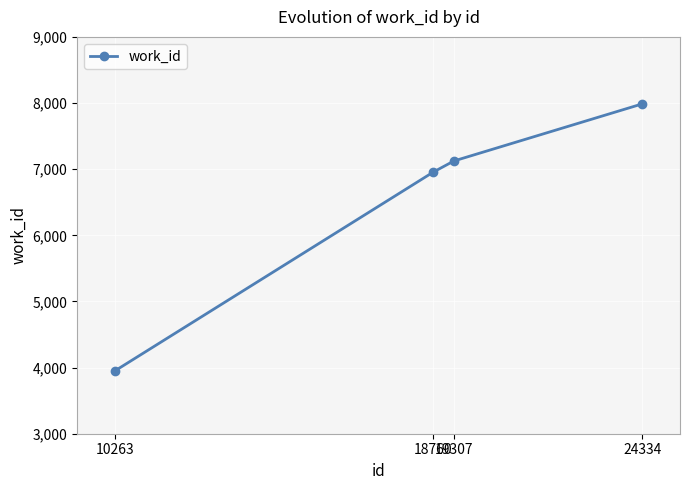

What is the difference between the values at 10263 and 18760?

3009